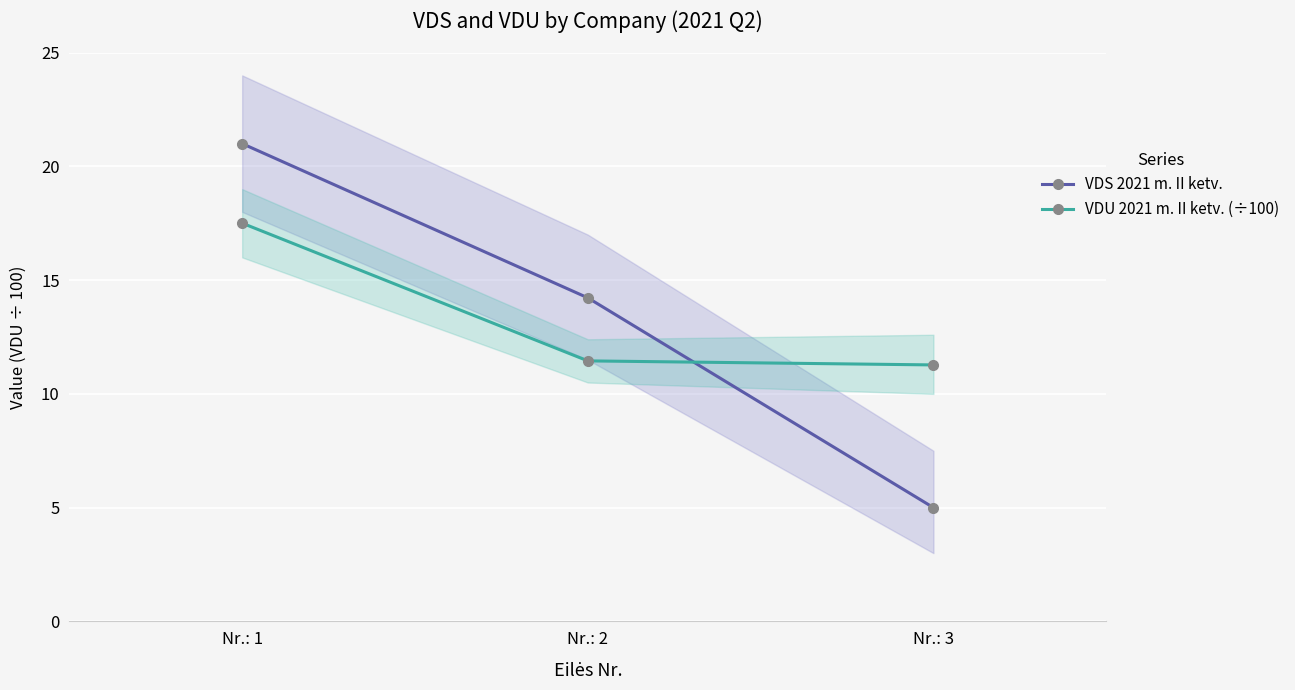

What is the average value of the VDS 2021 m. II ketv. series?

13.4